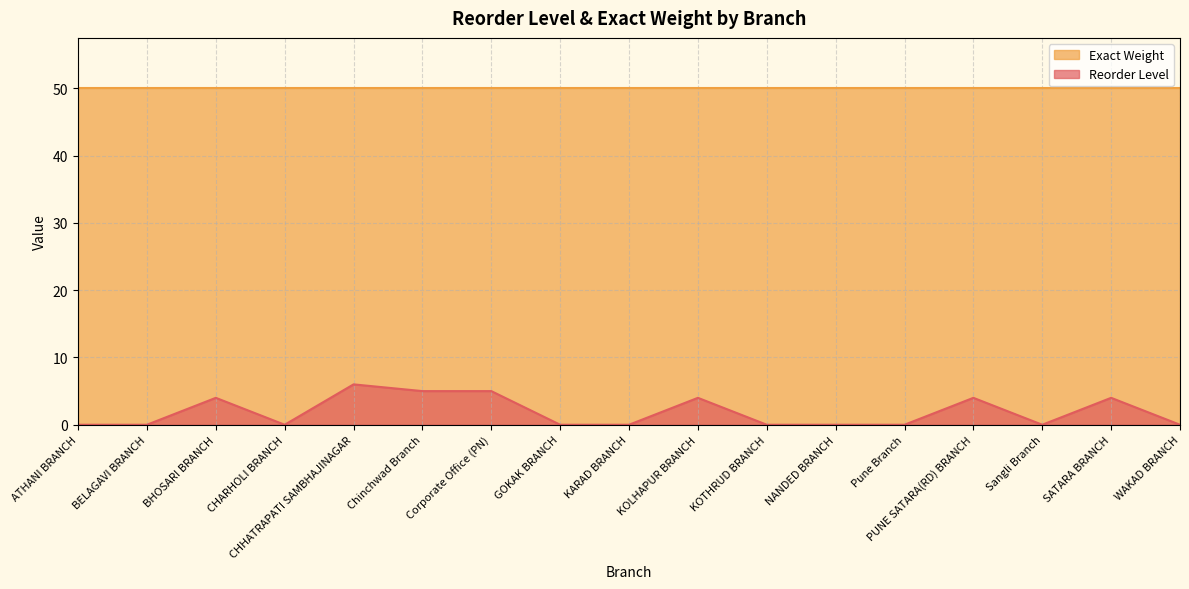

How many values exceed 0?

7